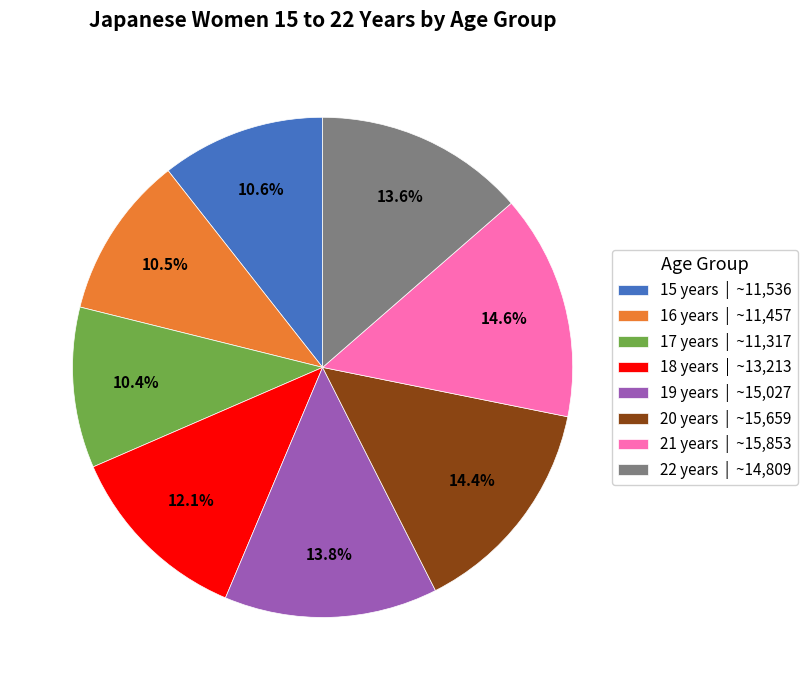

Which has a higher value, 21 years | ~15,853 or 22 years | ~14,809?

21 years | ~15,853